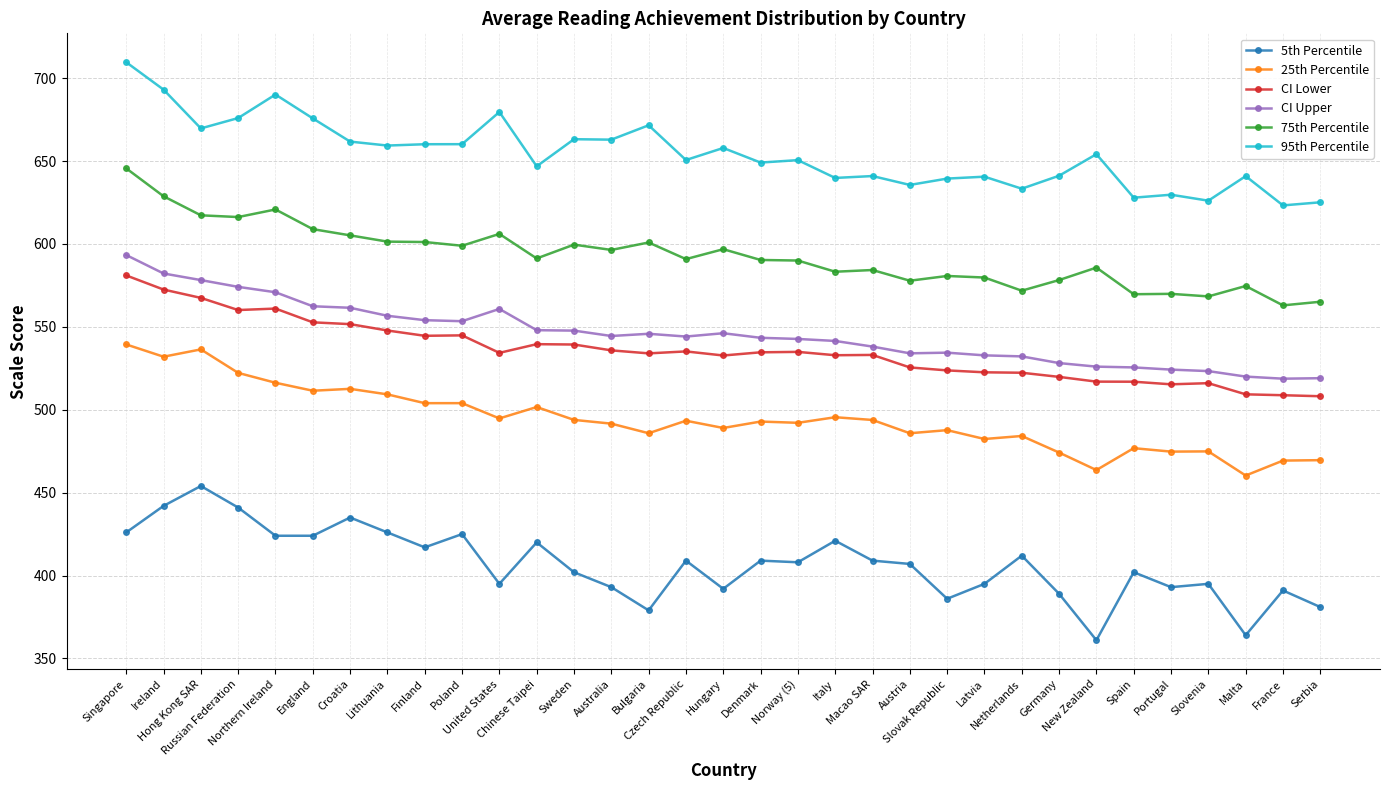

Is the value of 75th Percentile at United States greater than the value of 5th Percentile at New Zealand?

Yes